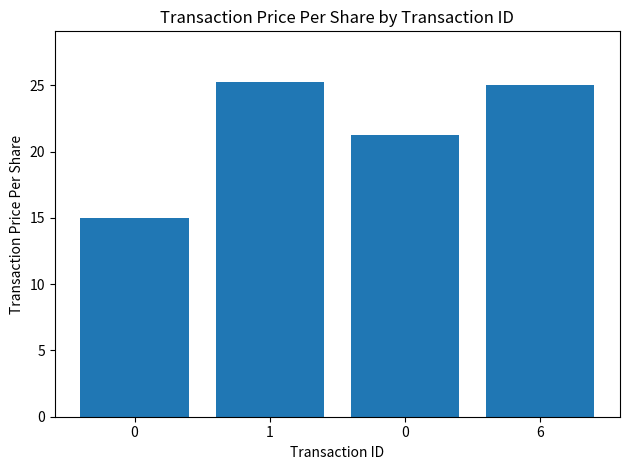

Reading left to right, list all the values displayed in this chart.

0=15.0	1=25.3	0=21.3	6=25.0